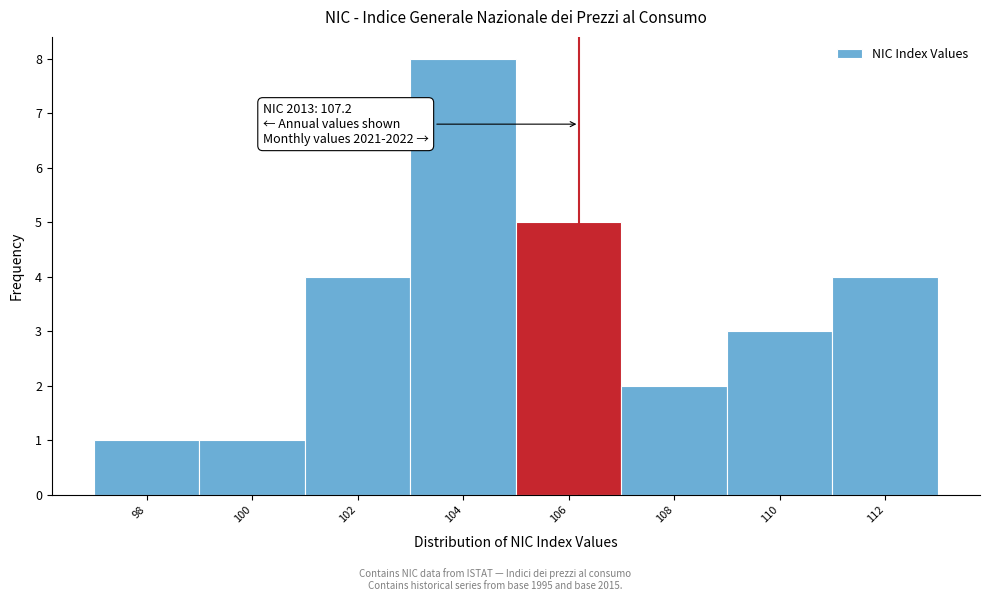

Reading right to left, what are all the values shown in this chart?

4	3	2	5	8	4	1	1